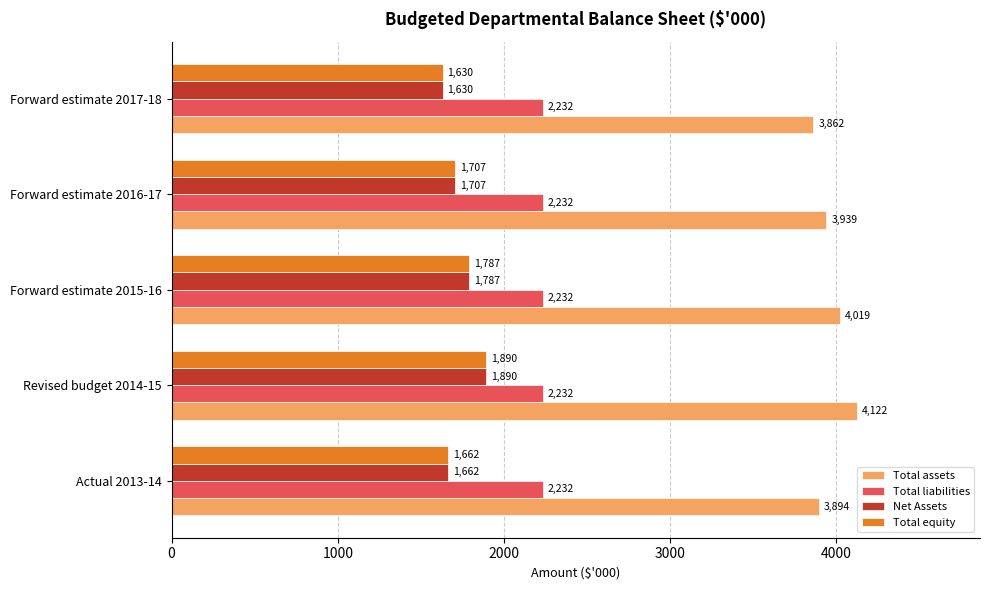

At how many categories does at least one series exceed 3220?

5